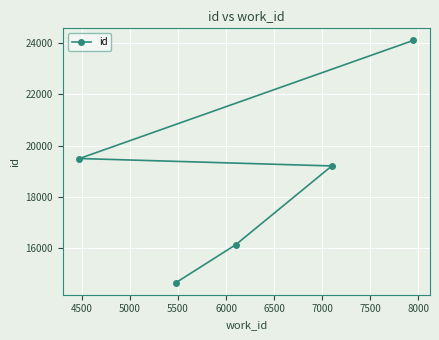

What is the difference between the maximum and minimum values?

9451